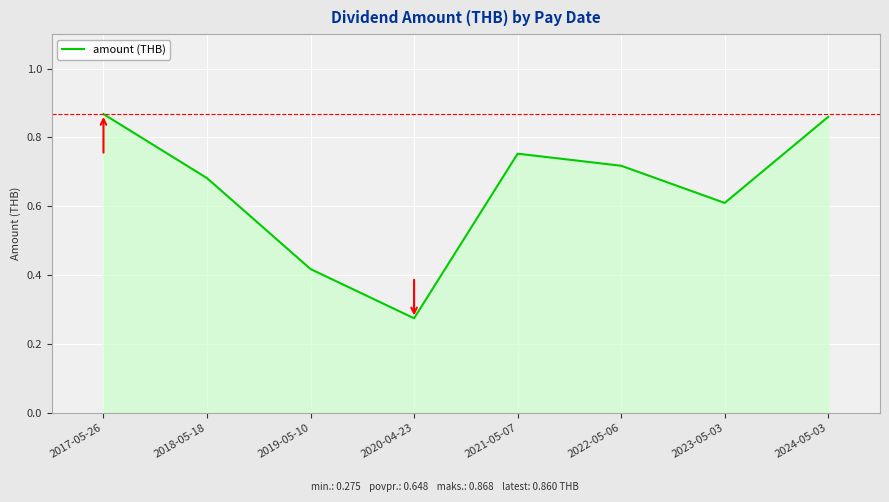

Count the number of categories in the chart.

8